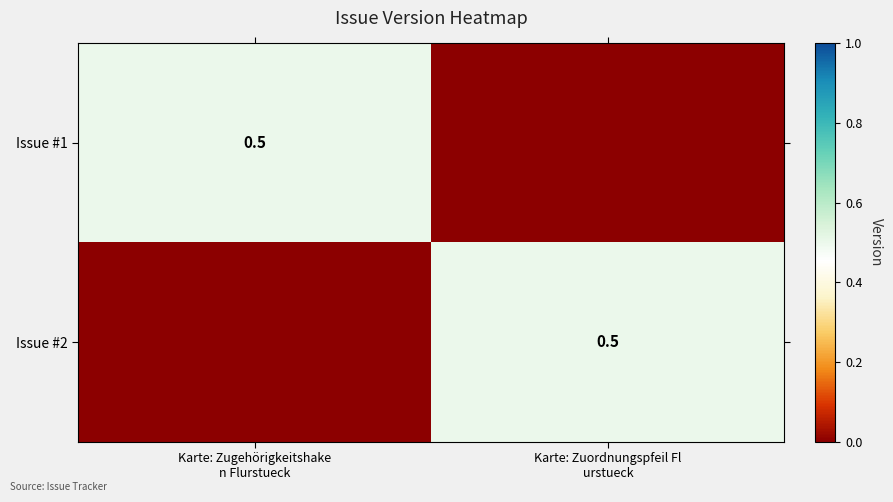

What is the highest value of the Issue #2 series?

0.5